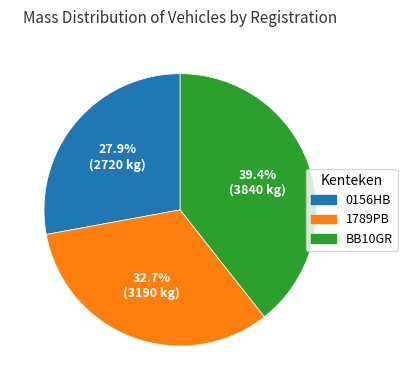

Is there any slice that represents more than half of the pie?

No